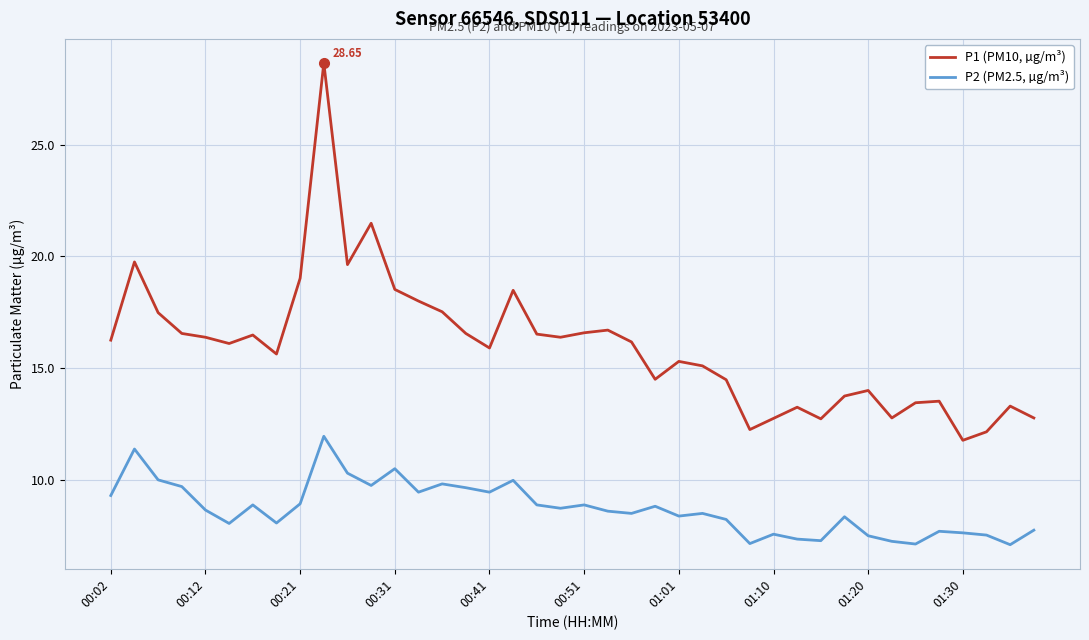

True or false: P2 (PM2.5, µg/m³) and P1 (PM10, µg/m³) intersect in this chart.

False